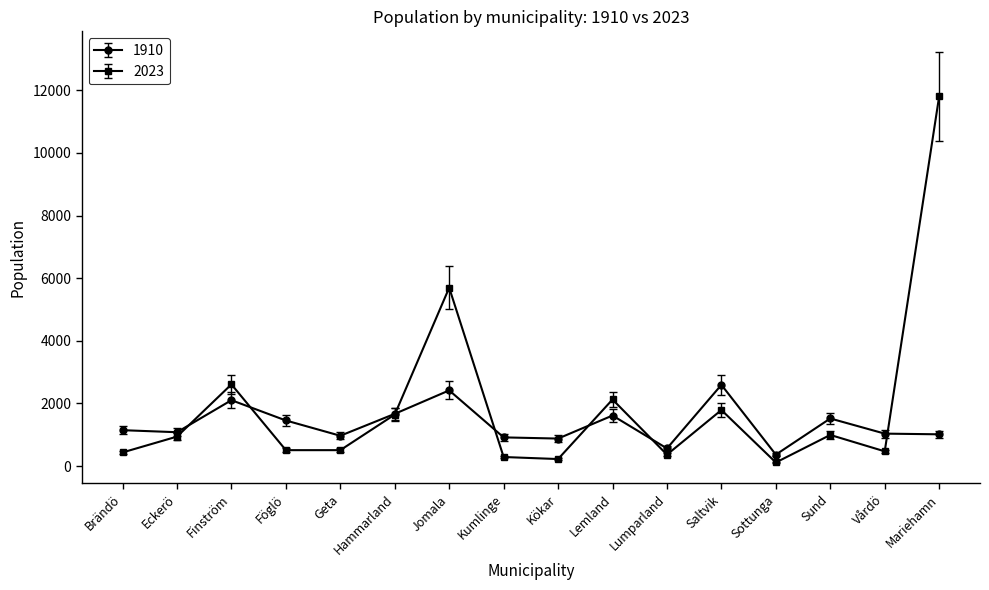

What is the difference between the 1910 values at Finström and Föglö?

648